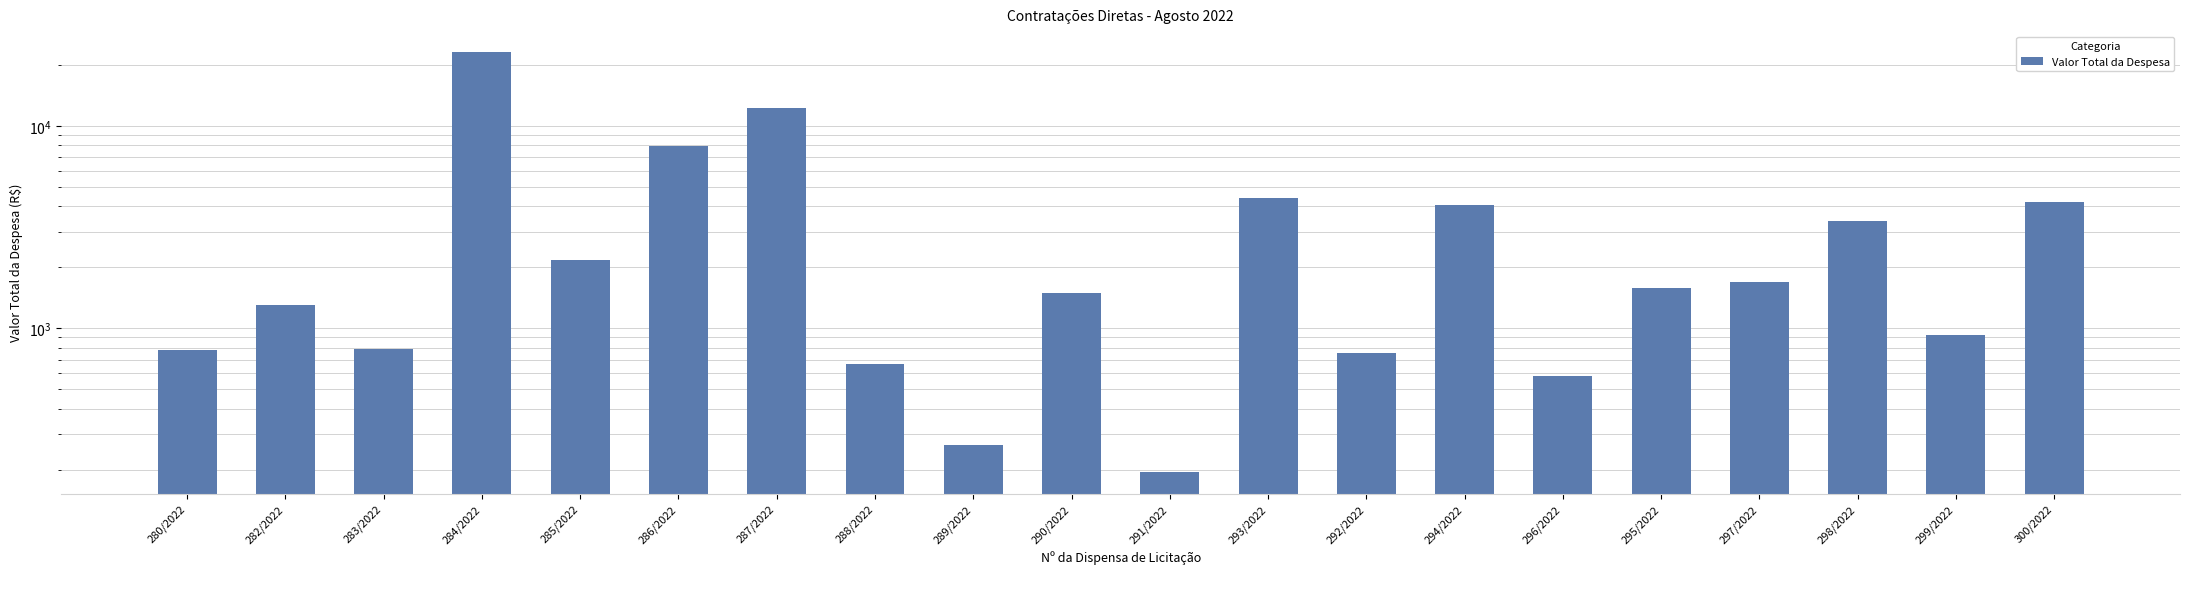

What is the label of the 8th bar from the left?

288/2022